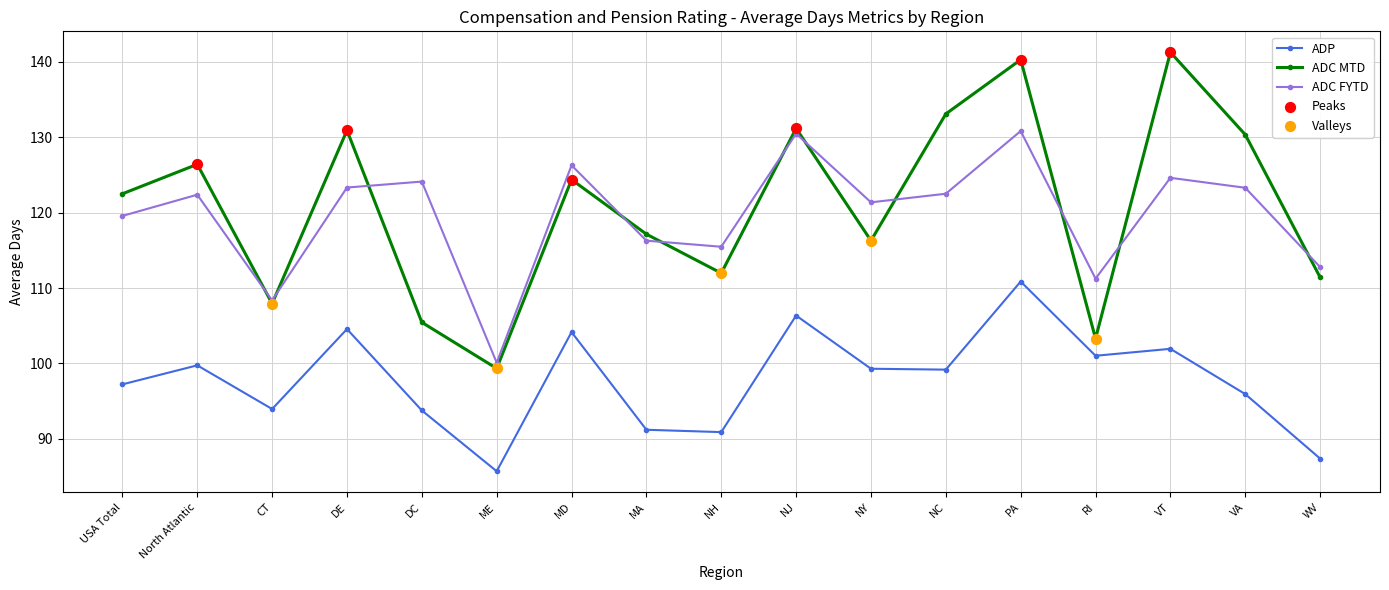

What is the total value across all series at NC?

354.8